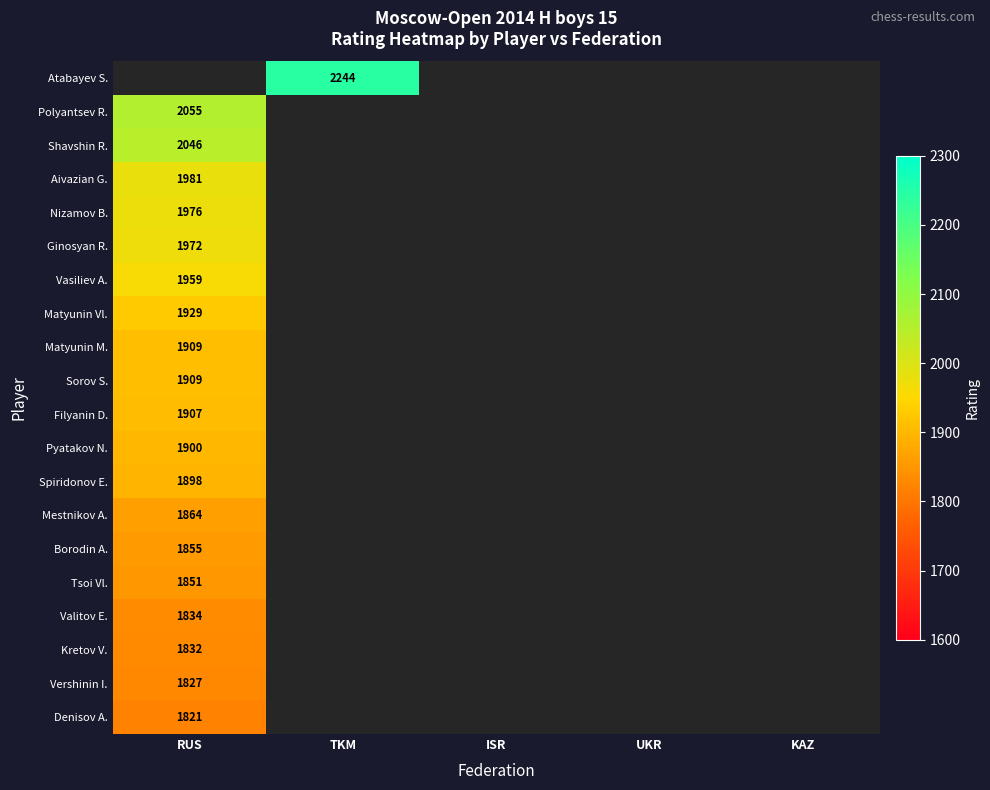

Is the value of Matyunin Vl. at UKR greater than the value of Borodin A. at ISR?

No